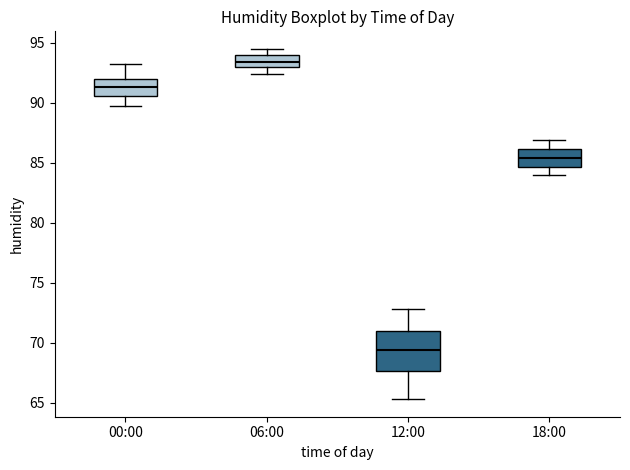

Comparing the boxes themselves (not the whiskers), which one is the tallest?

12:00